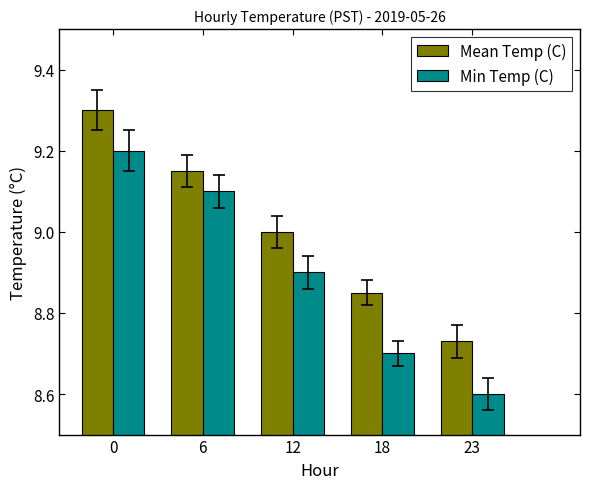

How many data points in Mean Temp (C) are less than 9?

2